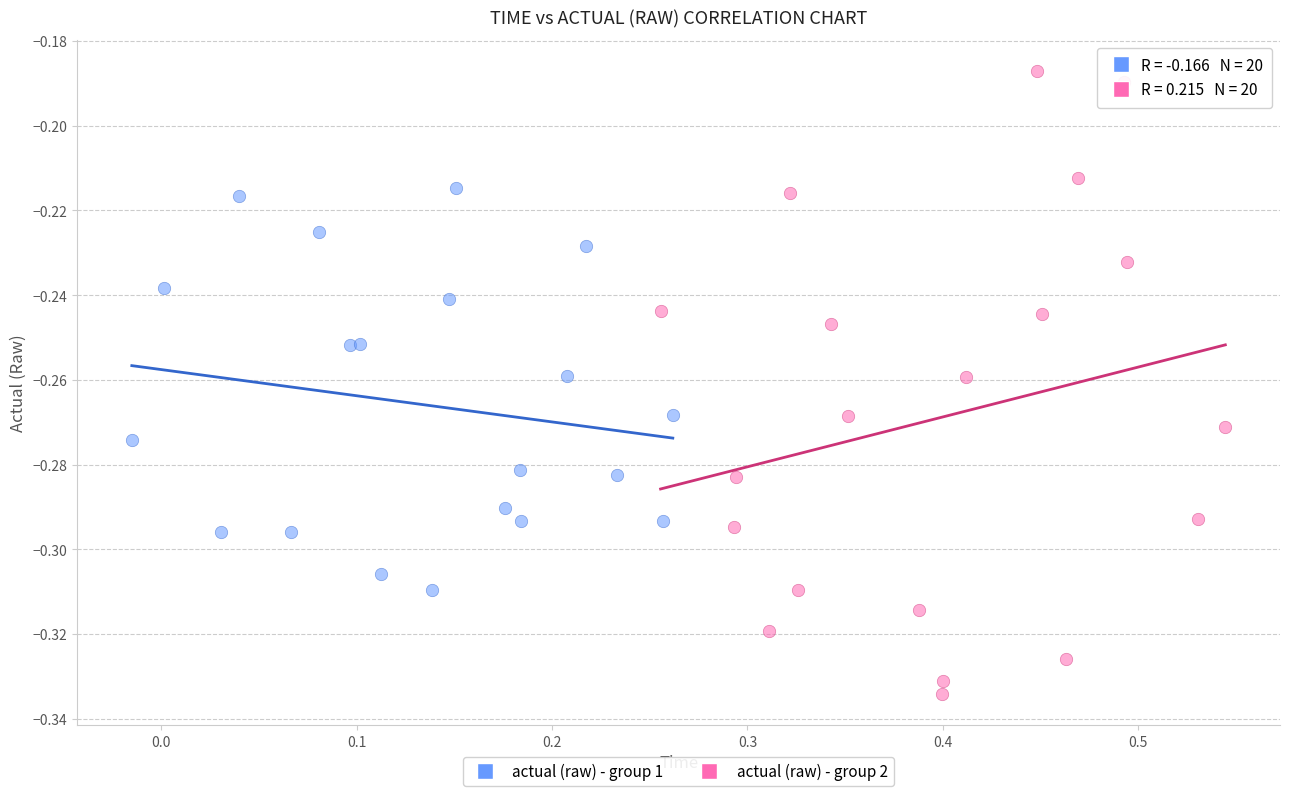

Which series reaches the minimum Y coordinate?

actual (raw) - group 2